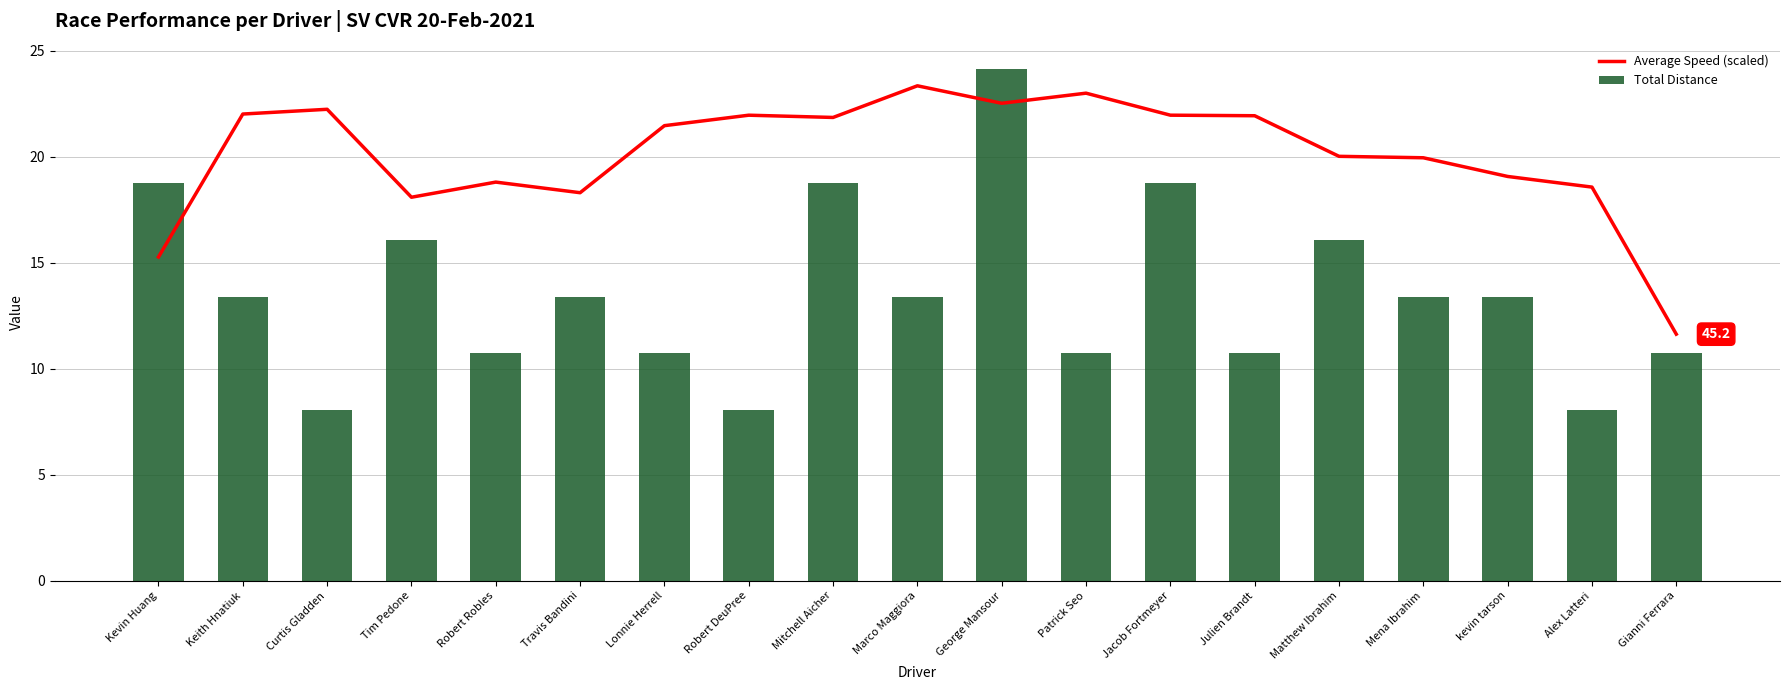

Rank the series by their maximum value, from lowest to highest.

Average Speed (scaled), Total Distance